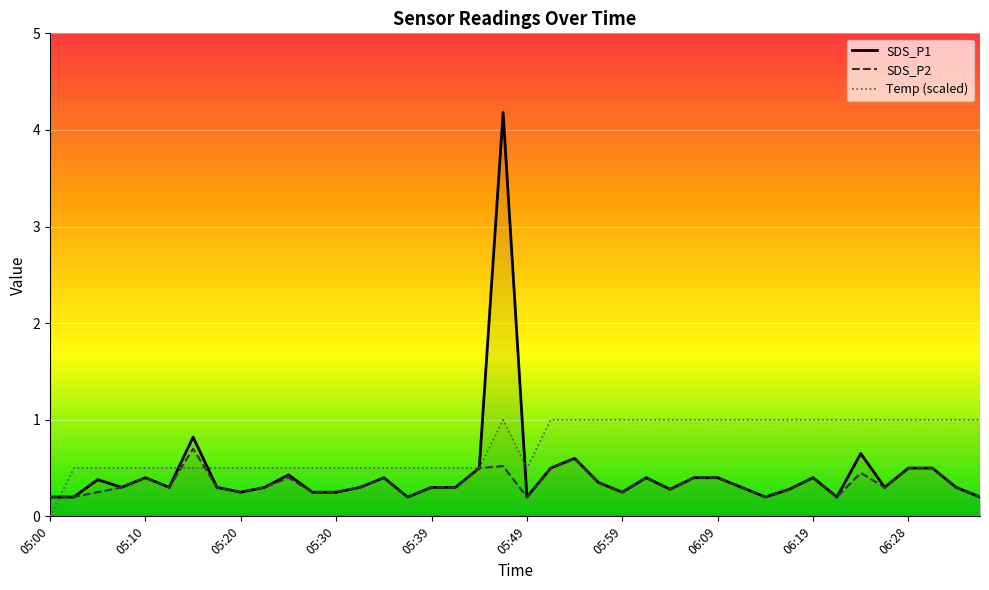

Where is SDS_P2 nearest to the value 0?

05:00